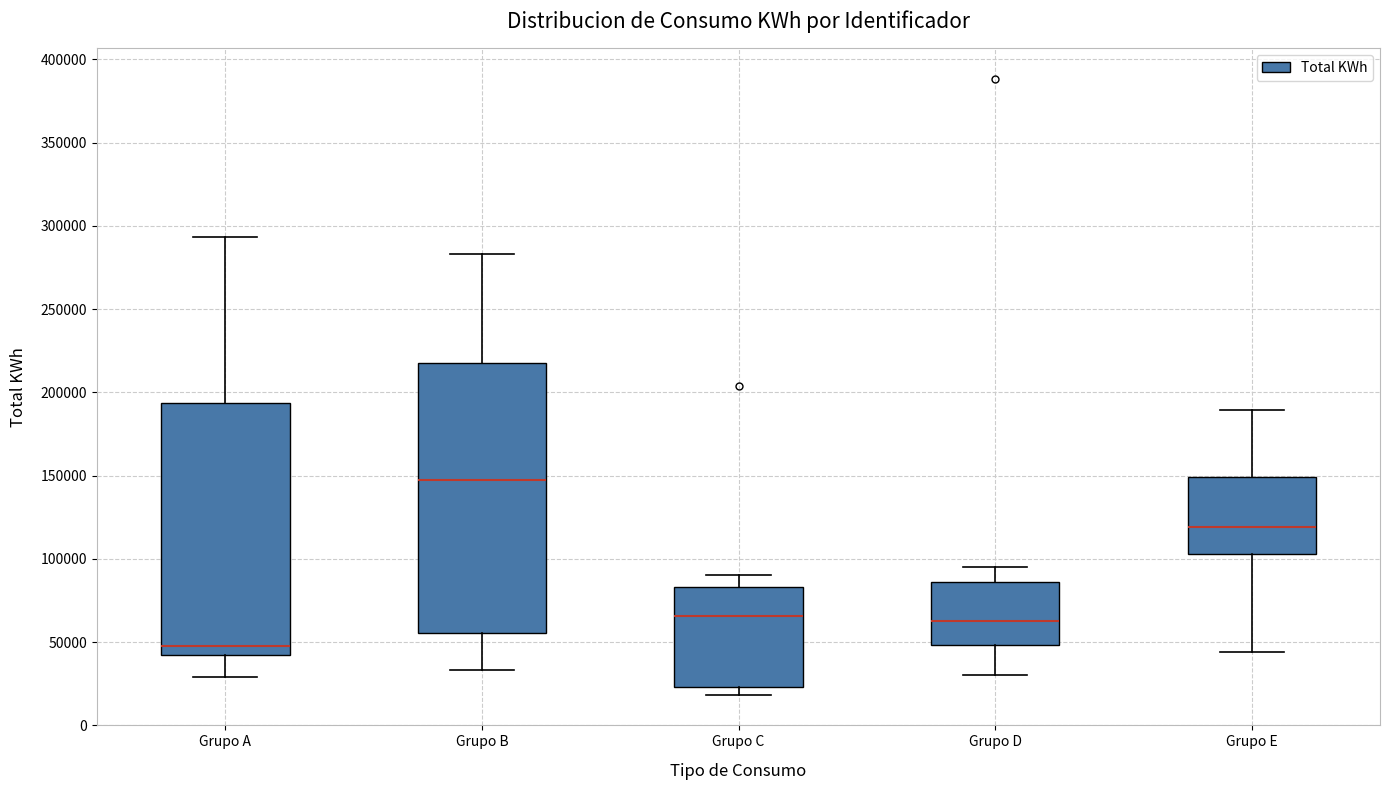

Where is the lower edge of the box for Grupo D on the y-axis? The values are not printed on the chart, so give them approximately, as read against the axis.

50000